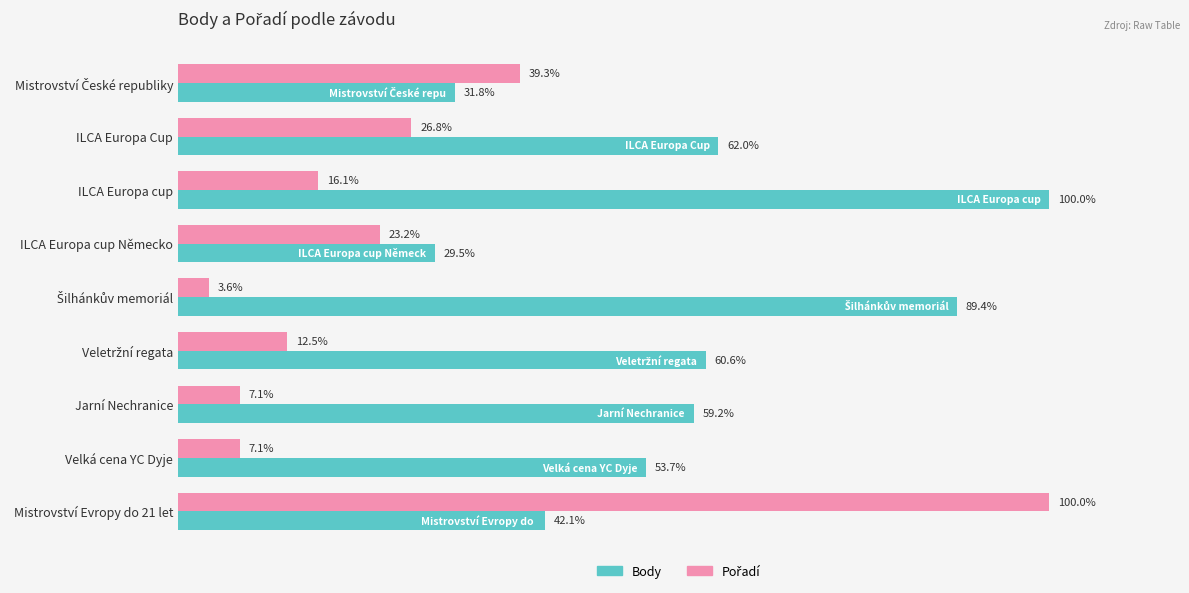

At which label is Body closest to 64?

ILCA Europa Cup